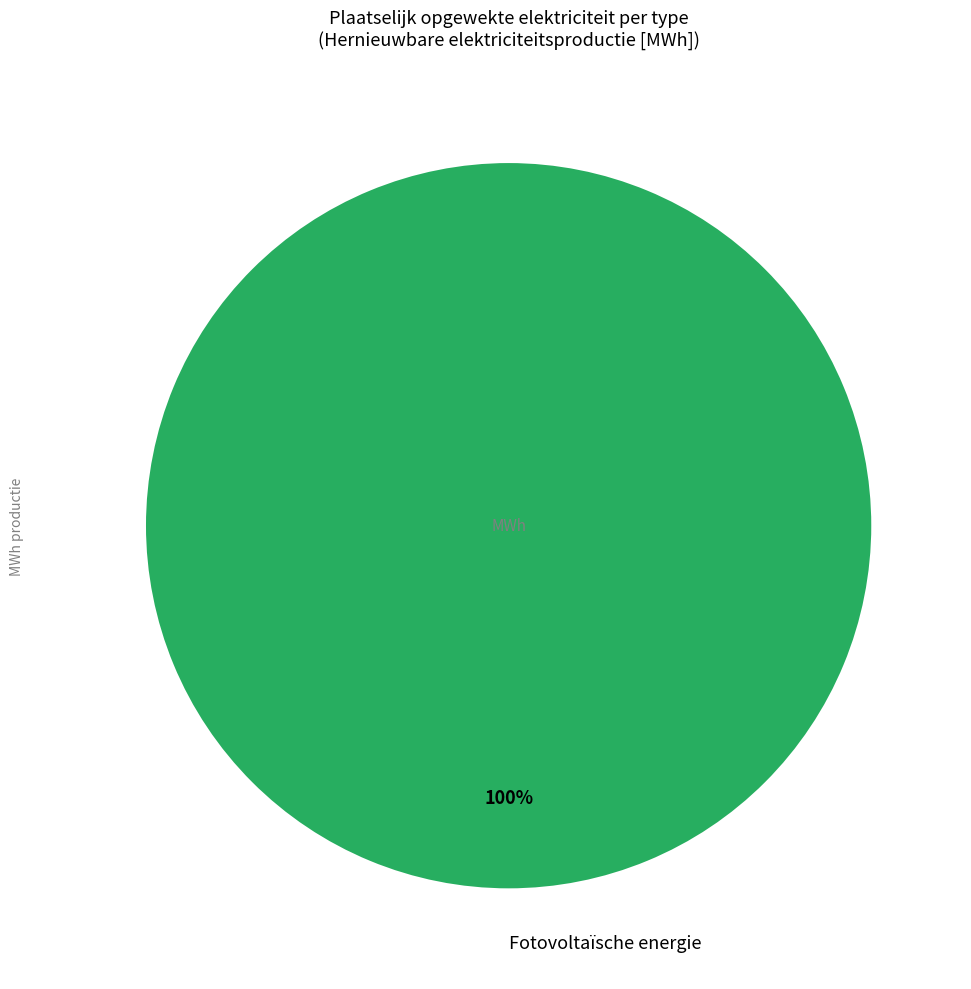

Which slice represents more than half of the pie?

Fotovoltaïsche energie